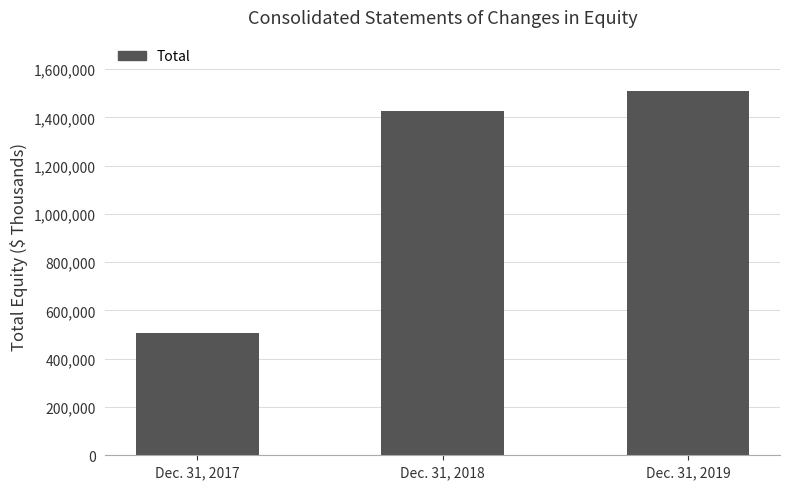

At which label is the value closest to 1006921?

Dec. 31, 2018